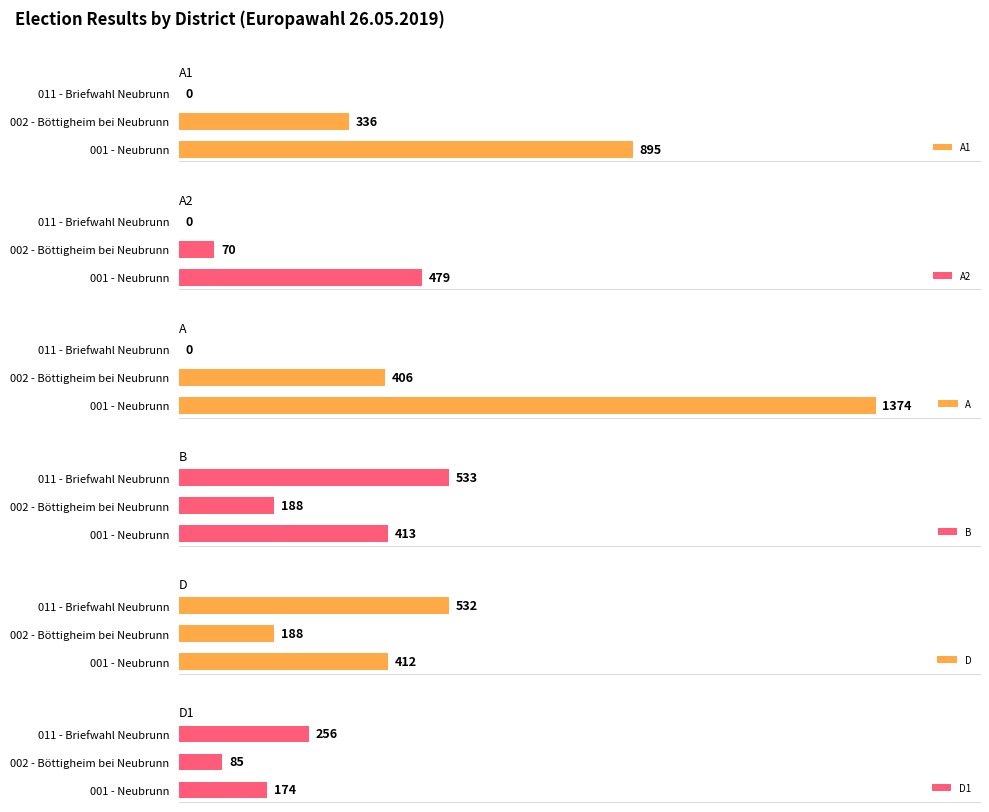

At which label is A1 closest to 447?

002 - Böttigheim bei Neubrunn